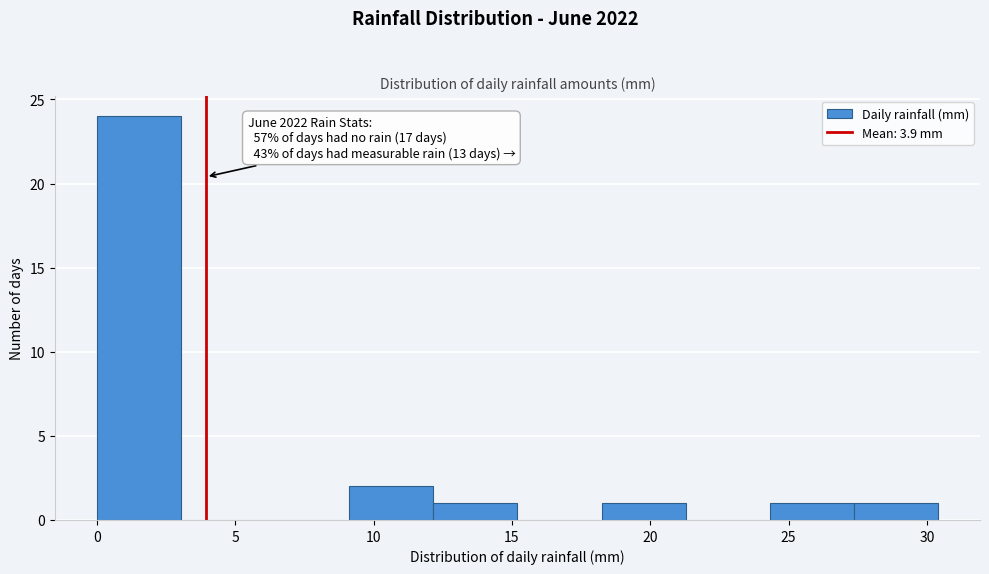

Which range on the x-axis has the tallest bar?

0.0 to 3.0